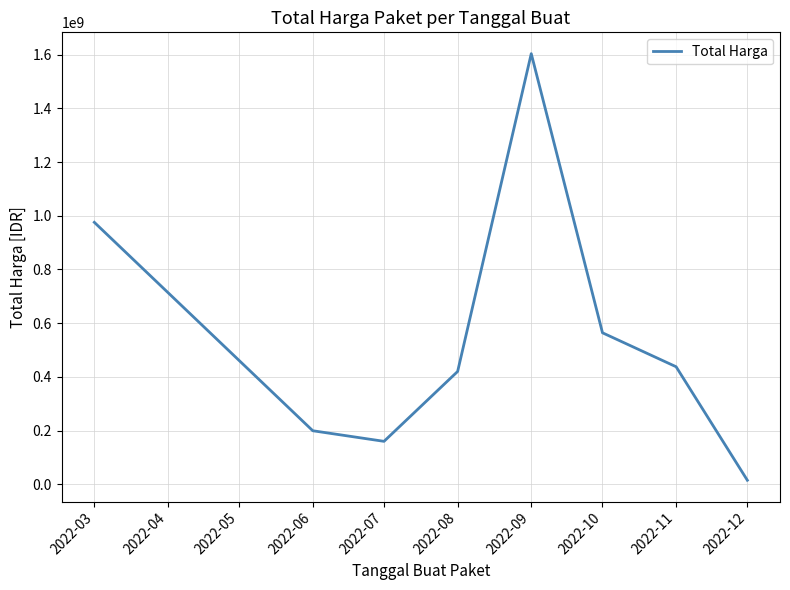

What is the greatest value displayed?

1604159000